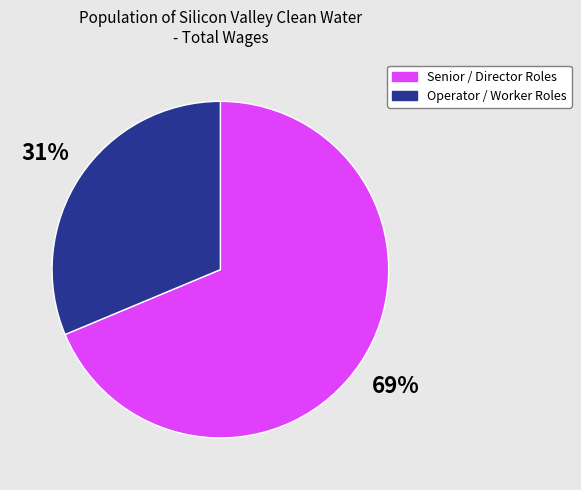

To the nearest percent, what is the average slice percentage?

50%